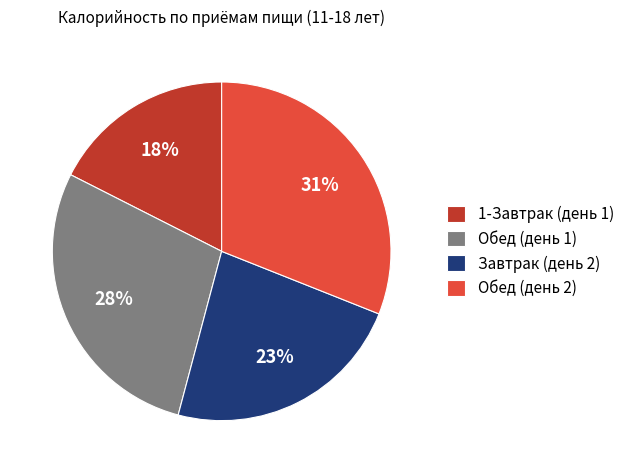

The Завтрак (день 2) slice represents 23% of the pie. True or false?

True